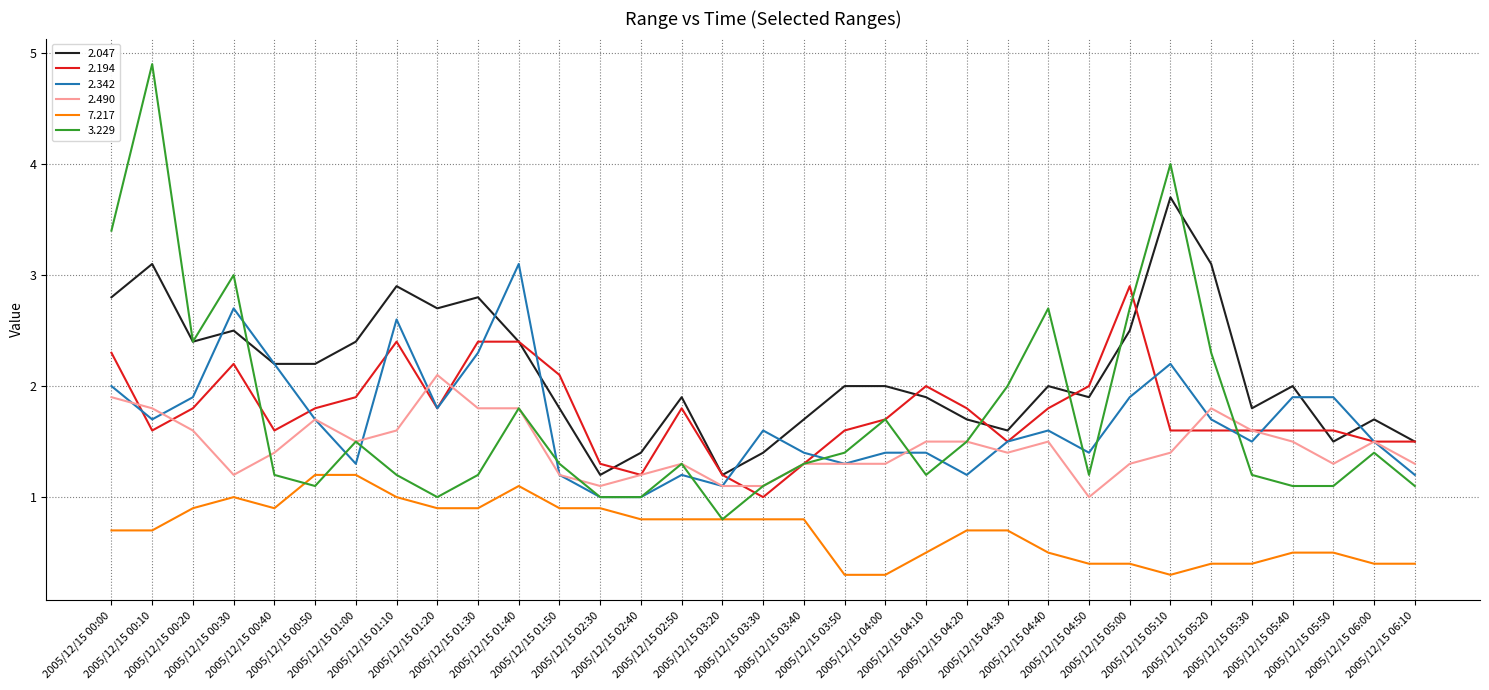

Reading left to right, extract all data points from this chart.

2.047: 2.8	3.1	2.4	2.5	2.2	2.2	2.4	2.9	2.7	2.8	2.4	1.8	1.2	1.4	1.9	1.2	1.4	1.7	2.0	2.0	1.9	1.7	1.6	2.0	1.9	2.5	3.7	3.1	1.8	2.0	1.5	1.7	1.5
2.194: 2.3	1.6	1.8	2.2	1.6	1.8	1.9	2.4	1.8	2.4	2.4	2.1	1.3	1.2	1.8	1.2	1.0	1.3	1.6	1.7	2.0	1.8	1.5	1.8	2.0	2.9	1.6	1.6	1.6	1.6	1.6	1.5	1.5
2.342: 2.0	1.7	1.9	2.7	2.2	1.7	1.3	2.6	1.8	2.3	3.1	1.2	1.0	1.0	1.2	1.1	1.6	1.4	1.3	1.4	1.4	1.2	1.5	1.6	1.4	1.9	2.2	1.7	1.5	1.9	1.9	1.5	1.2
2.490: 1.9	1.8	1.6	1.2	1.4	1.7	1.5	1.6	2.1	1.8	1.8	1.2	1.1	1.2	1.3	1.1	1.1	1.3	1.3	1.3	1.5	1.5	1.4	1.5	1.0	1.3	1.4	1.8	1.6	1.5	1.3	1.5	1.3
7.217: 0.7	0.7	0.9	1.0	0.9	1.2	1.2	1.0	0.9	0.9	1.1	0.9	0.9	0.8	0.8	0.8	0.8	0.8	0.3	0.3	0.5	0.7	0.7	0.5	0.4	0.4	0.3	0.4	0.4	0.5	0.5	0.4	0.4
3.229: 3.4	4.9	2.4	3.0	1.2	1.1	1.5	1.2	1.0	1.2	1.8	1.3	1.0	1.0	1.3	0.8	1.1	1.3	1.4	1.7	1.2	1.5	2.0	2.7	1.2	2.7	4.0	2.3	1.2	1.1	1.1	1.4	1.1